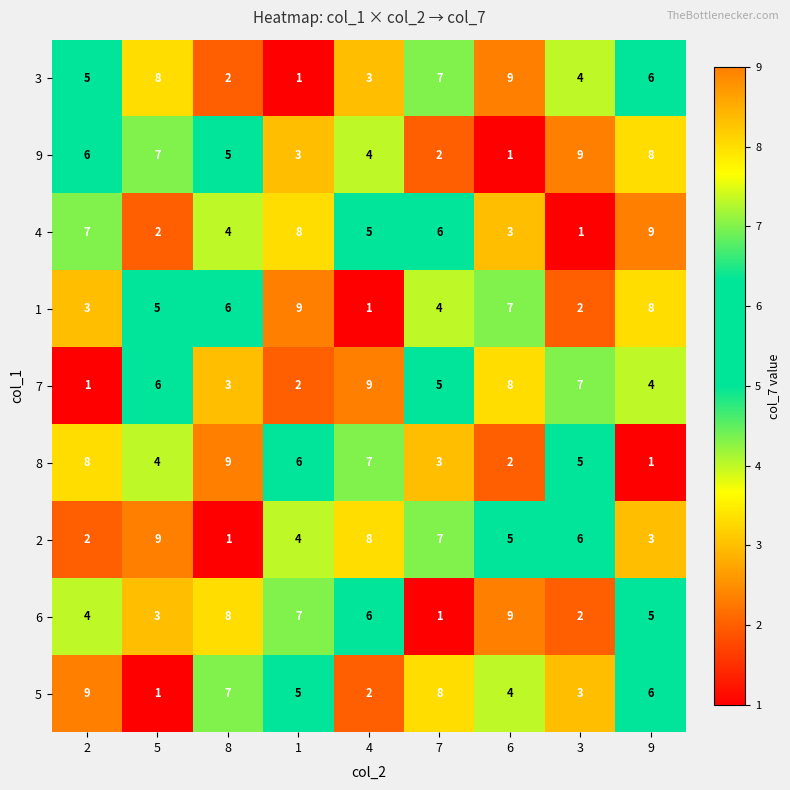

True or false: 4 has a value of 6 at 7.

True